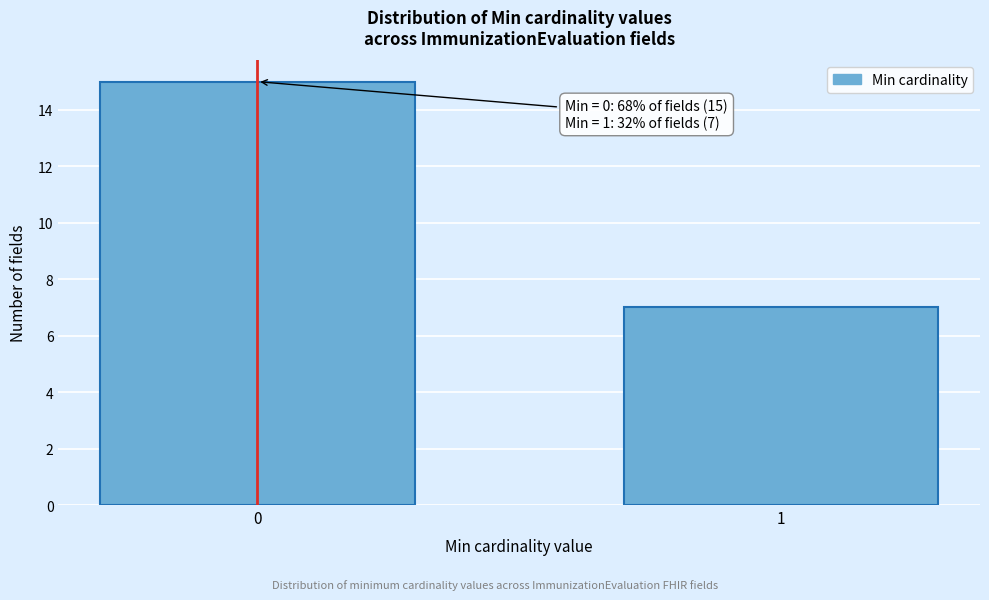

Reading left to right, transcribe all the data shown in this chart.

15	7